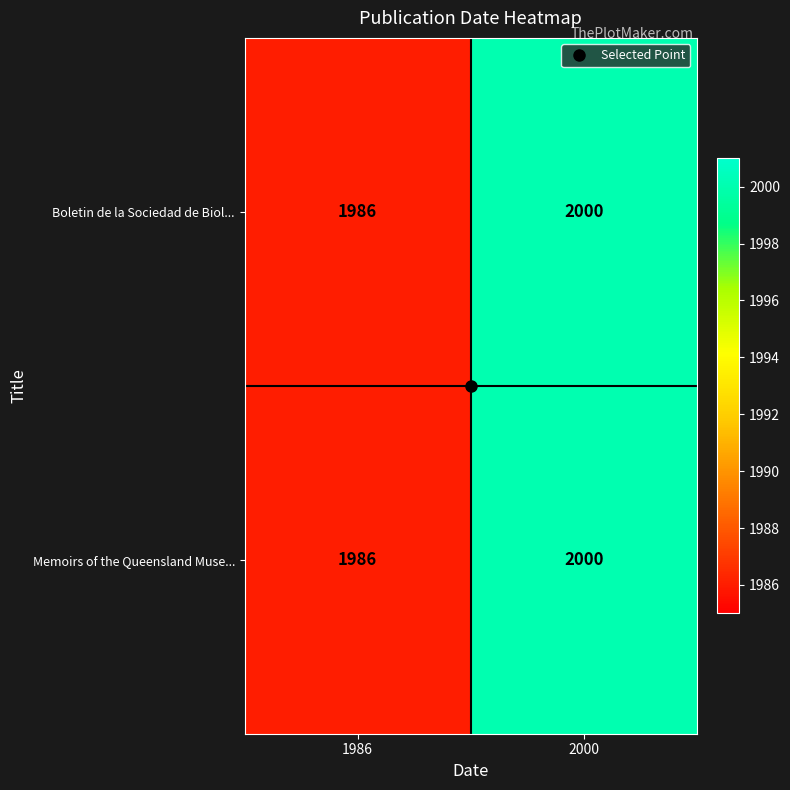

Count the number of categories in the chart.

2